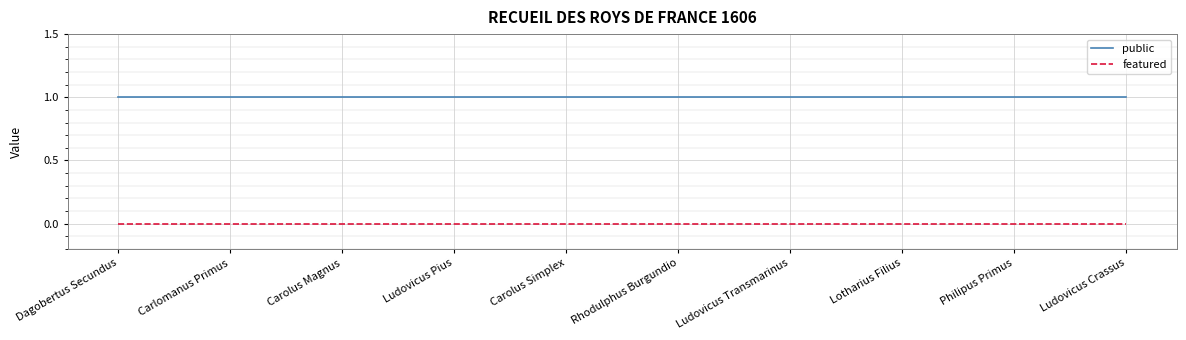

Reading left to right, list all the values displayed in this chart.

public: Dagobertus Secundus=1	Carlomanus Primus=1	Carolus Magnus=1	Ludovicus Pius=1	Carolus Simplex=1	Rhodulphus Burgundio=1	Ludovicus Transmarinus=1	Lotharius Filius=1	Philipus Primus=1	Ludovicus Crassus=1
featured: Dagobertus Secundus=0	Carlomanus Primus=0	Carolus Magnus=0	Ludovicus Pius=0	Carolus Simplex=0	Rhodulphus Burgundio=0	Ludovicus Transmarinus=0	Lotharius Filius=0	Philipus Primus=0	Ludovicus Crassus=0